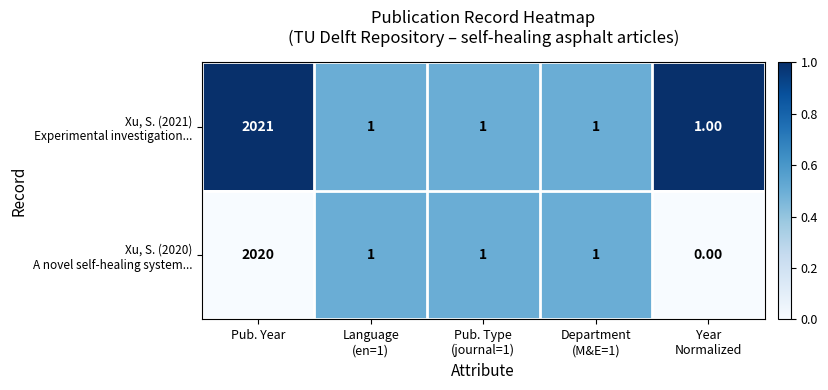

At which category does the chart reach its peak across all series?

Pub. Year